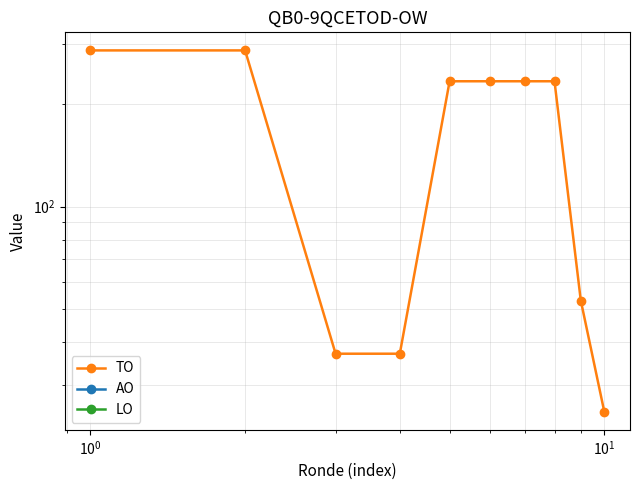

How many lines are shown in the chart?

3